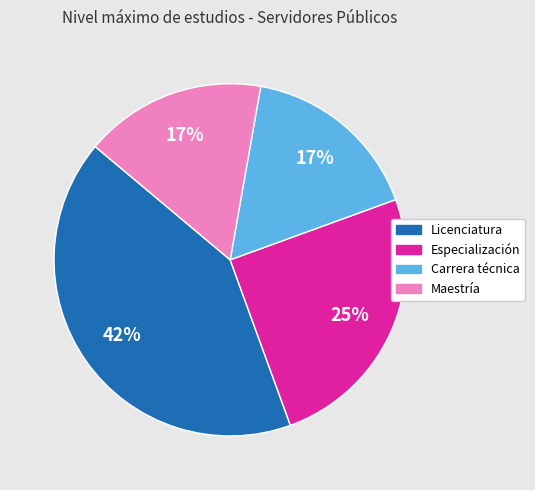

Does any single category account for the majority?

No